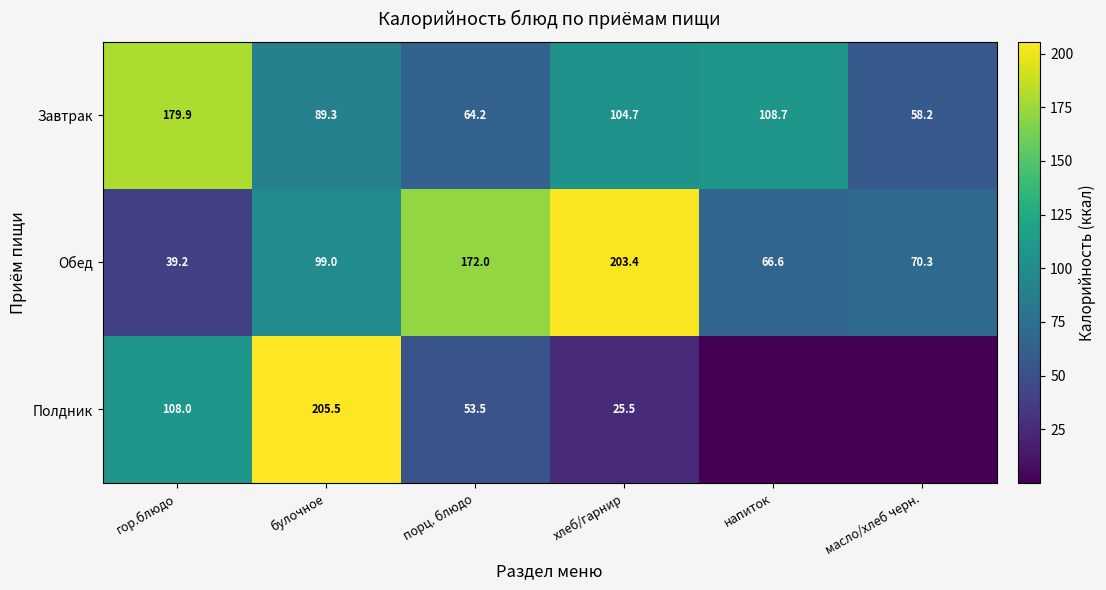

The value of Обед at напиток is 66.6. True or false?

True